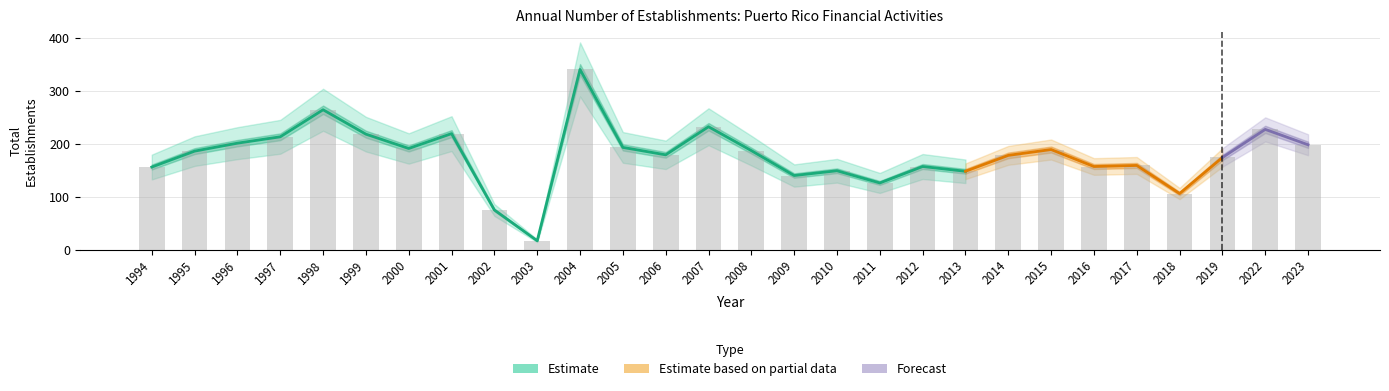

What is the minimum value shown in the chart?

17